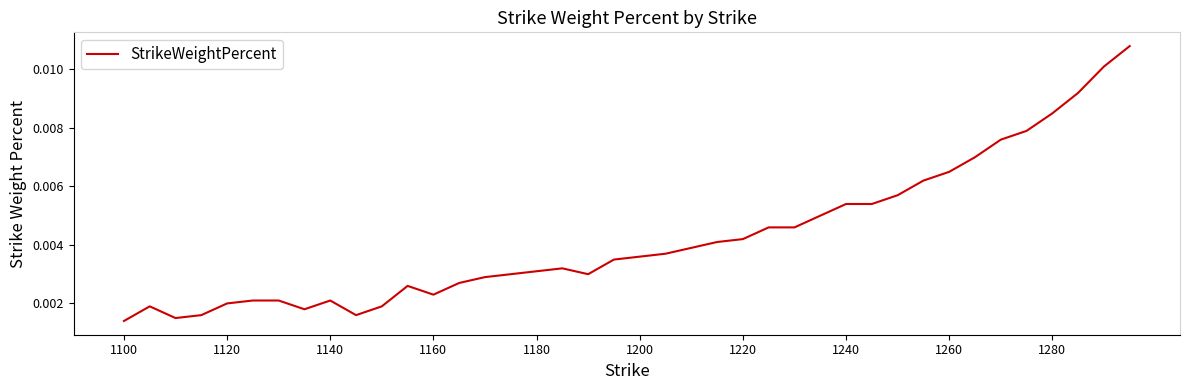

Count the values in the range 0 to 1.

40